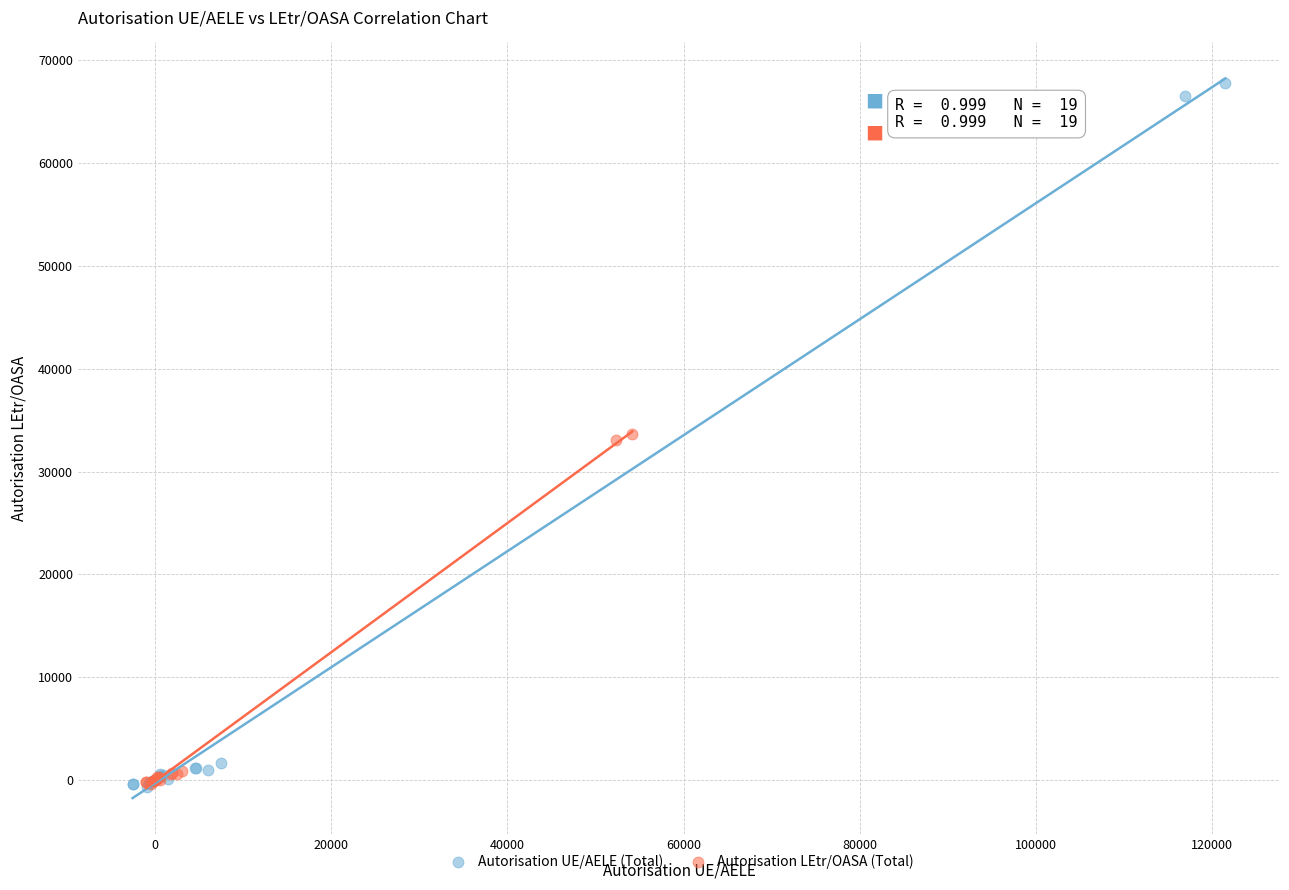

Which series has the largest Y range (max minus min)?

Autorisation UE/AELE (Total)